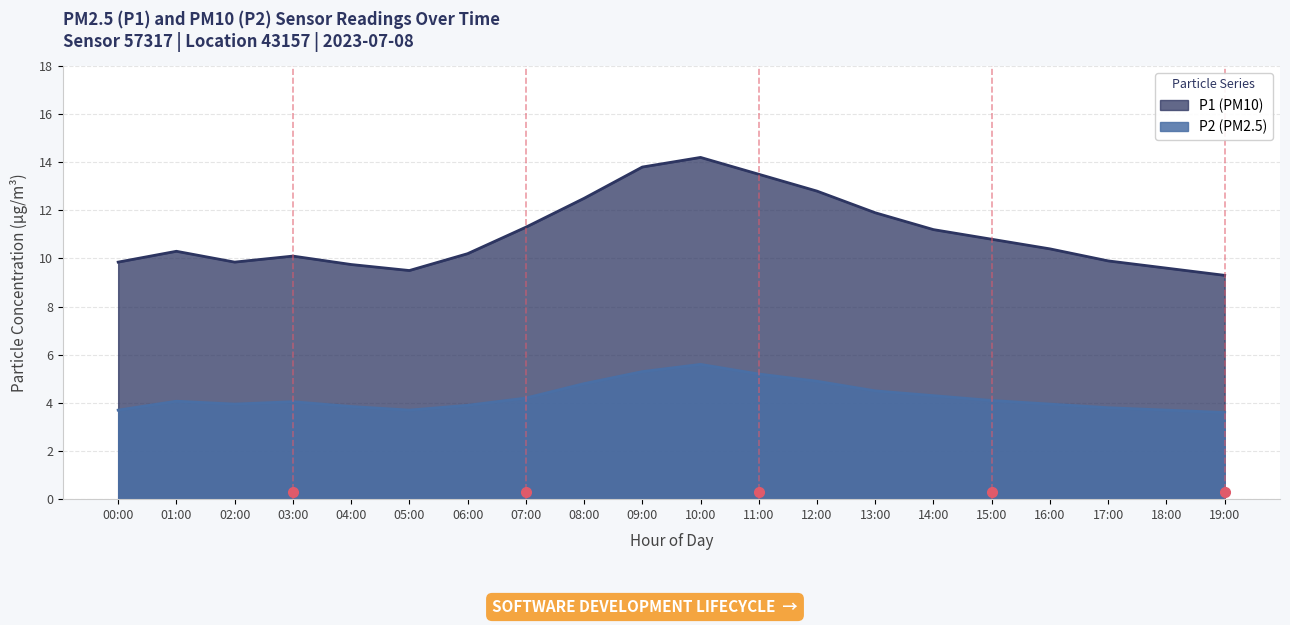

Between 14:00 and 11:00, which is larger?

11:00